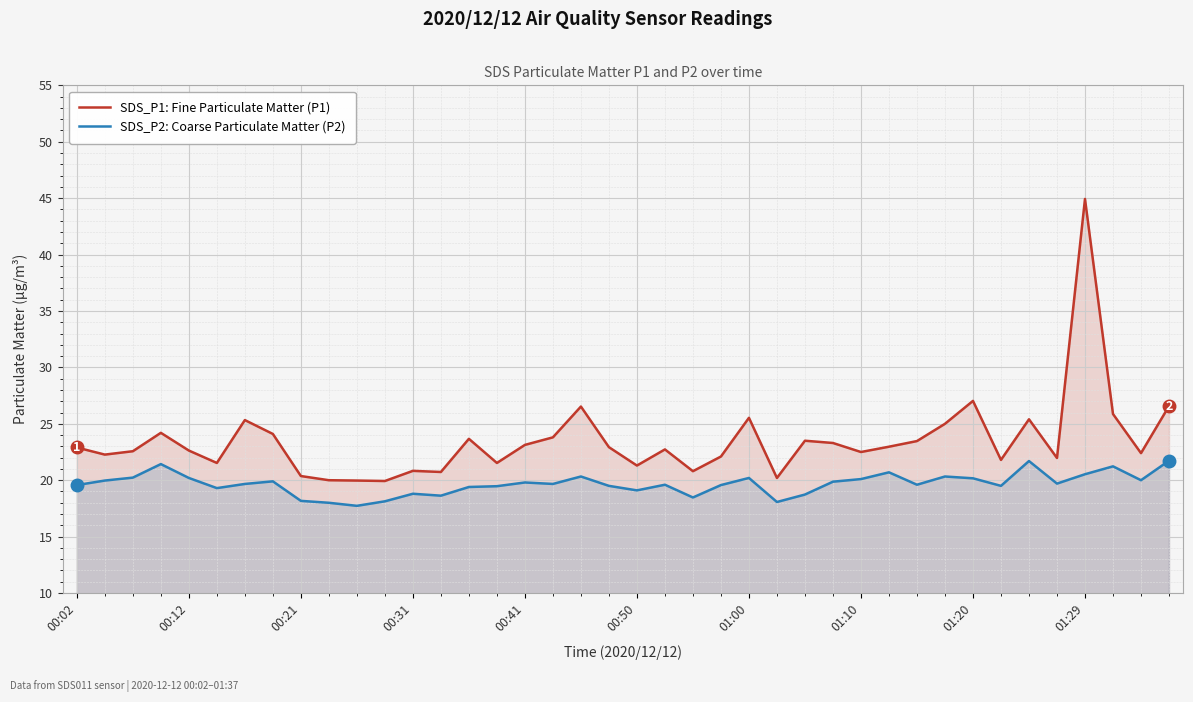

Count the number of categories in the chart.

40